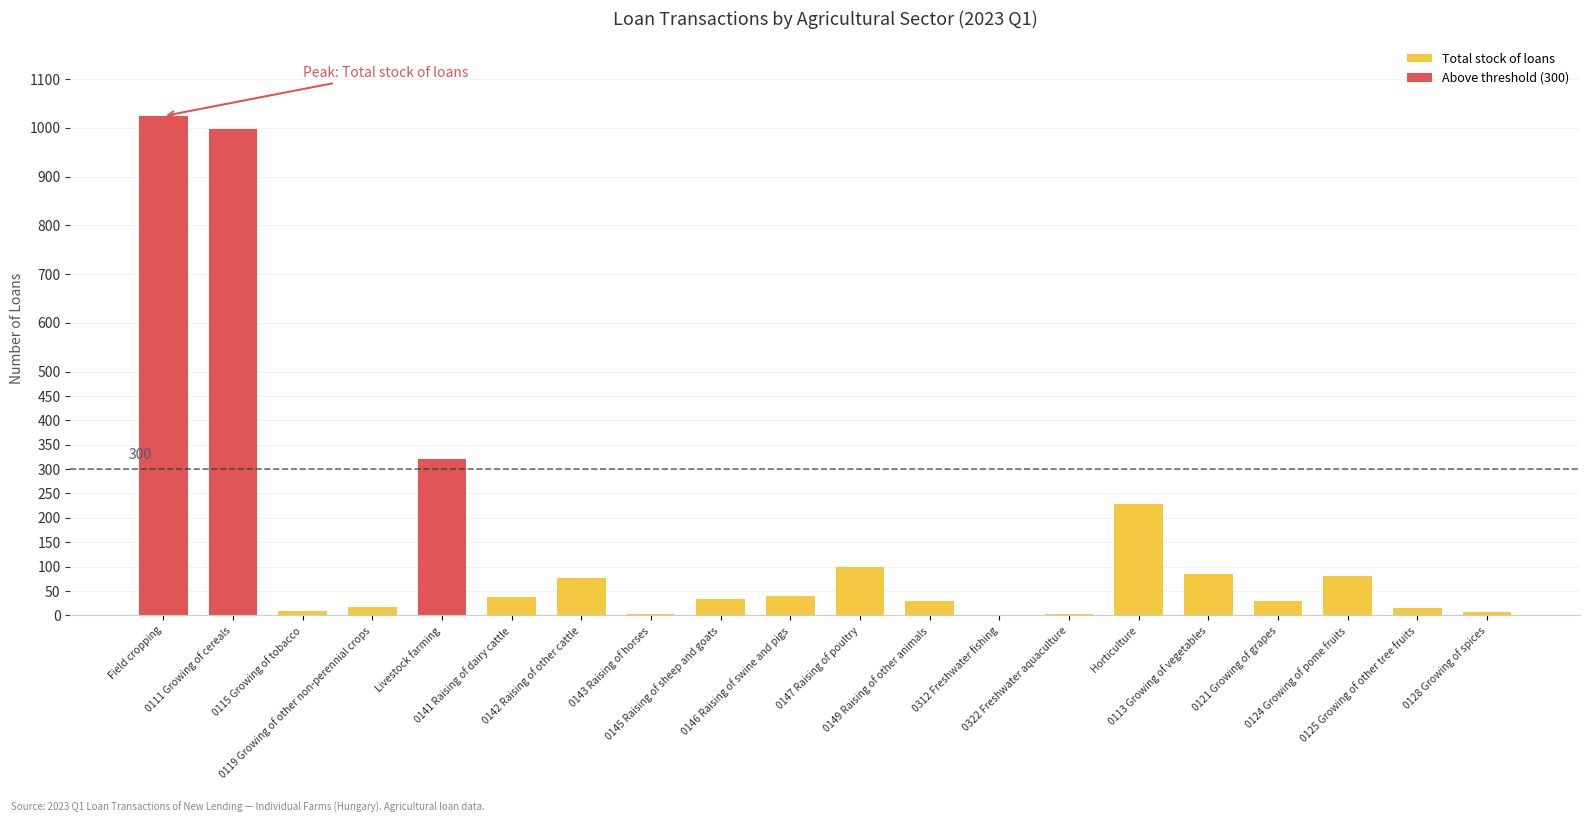

Reading left to right, extract all data points from this chart.

Total stock of loans: 1024	998	8	18	321	38	76	2	33	39	100	29	1	3	228	85	29	81	15	7
Above threshold (300): 1024	998	0	0	321	0	0	0	0	0	0	0	0	0	0	0	0	0	0	0